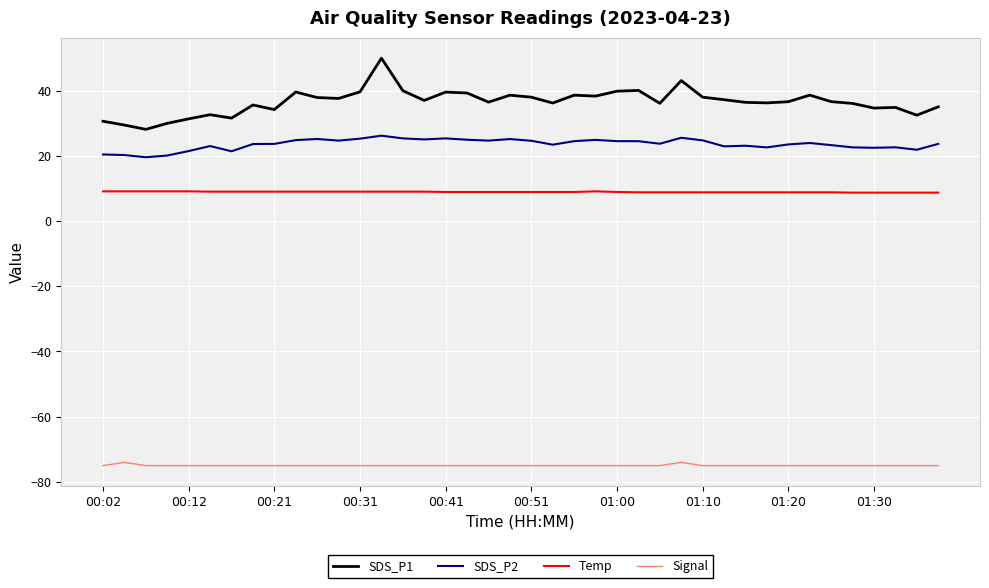

Which series has the widest spread of values?

SDS_P1